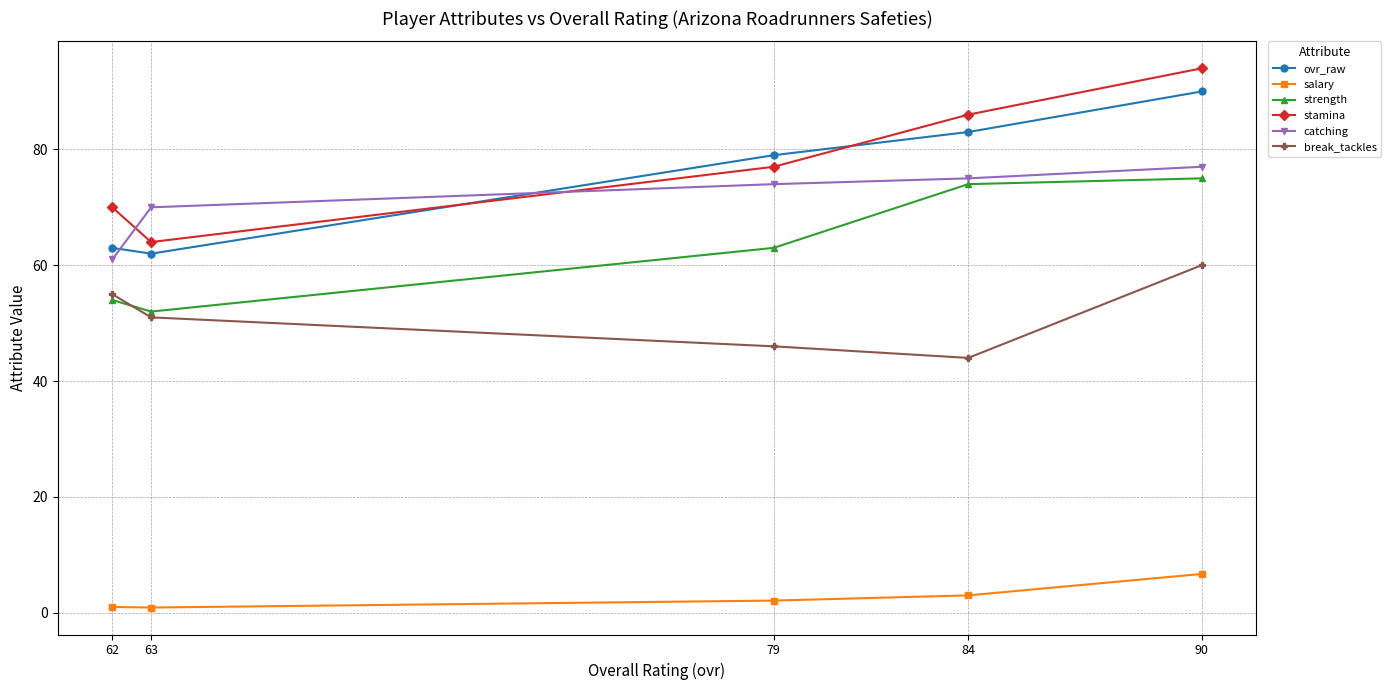

What is the value of the strength point at the 3rd from the left?

63.0